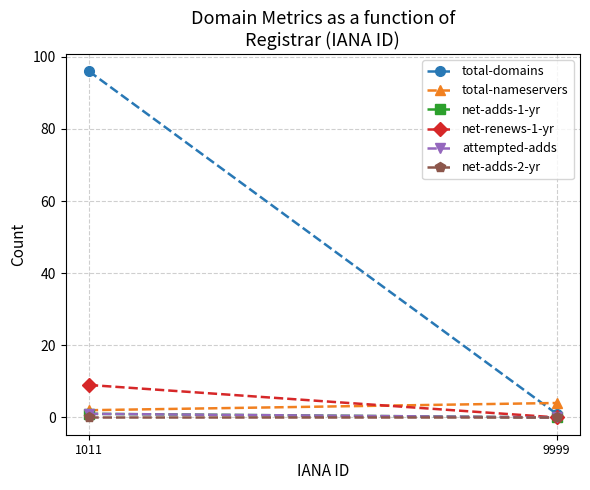

Which series has the largest range (max minus min)?

total-domains